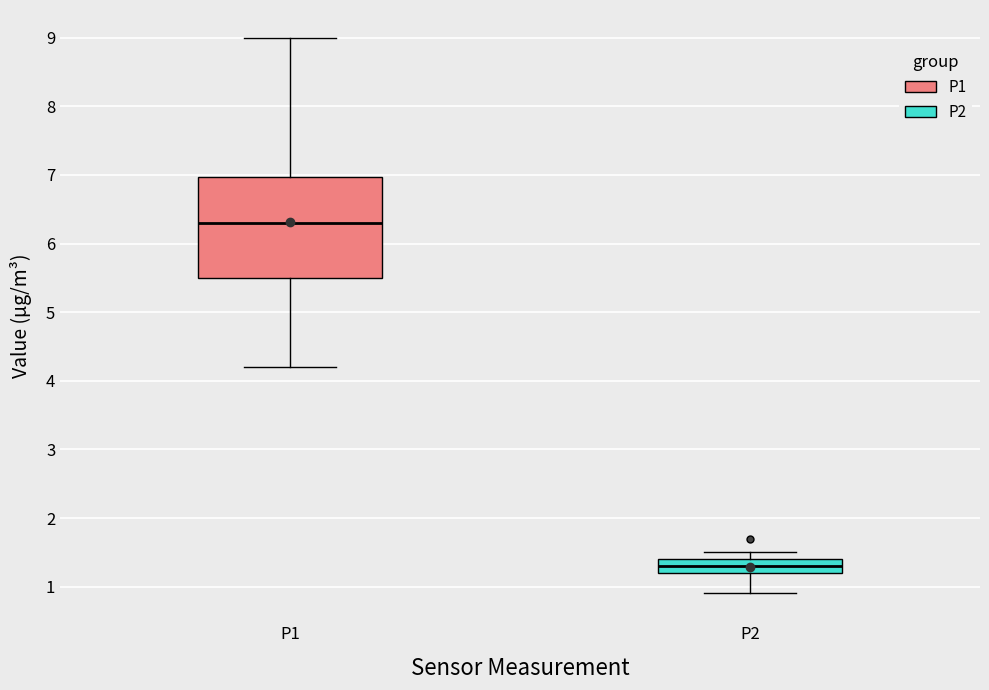

Where does the lower whisker of the box for P1 end on the y-axis? The values are not printed on the chart, so give them approximately, as read against the axis.

4.2